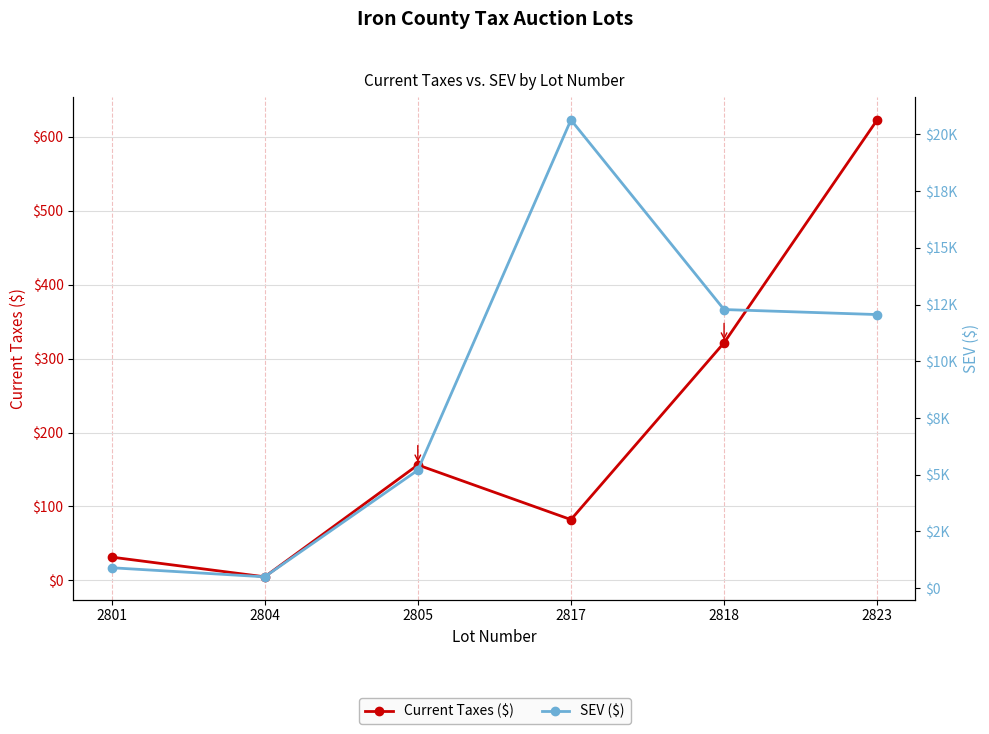

True or false: SEV ($) and Current Taxes ($) intersect in this chart.

False